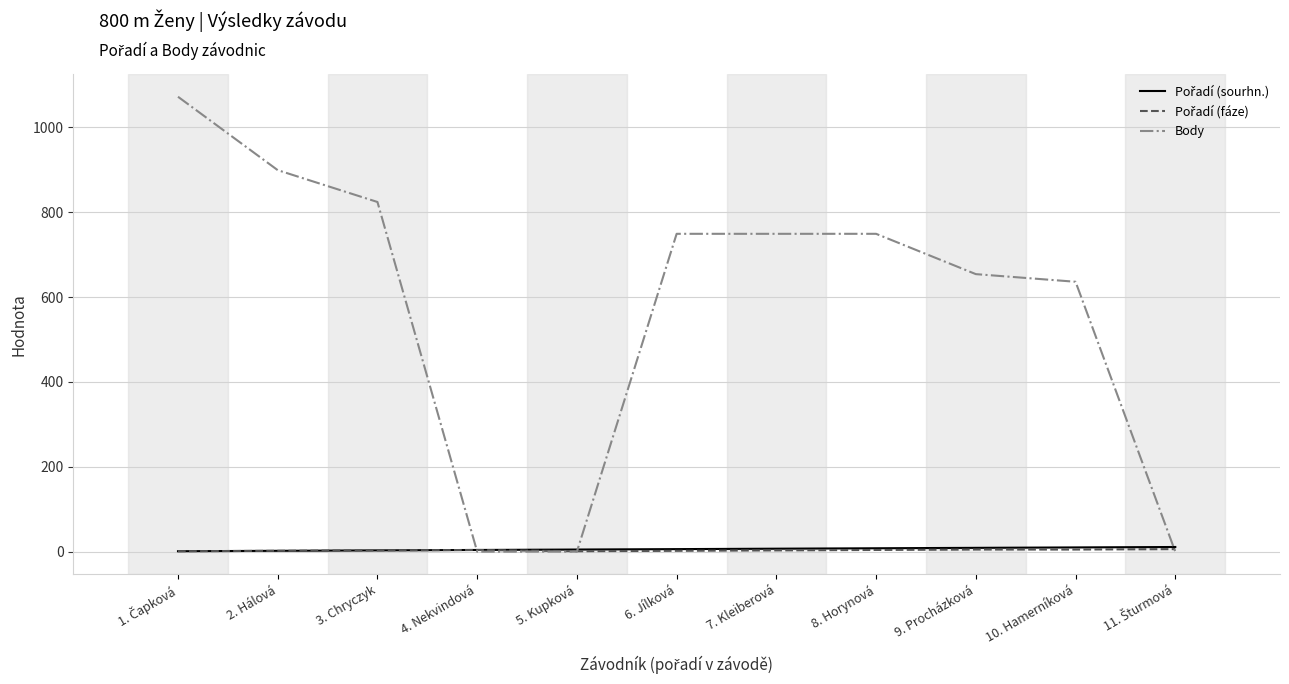

Where is Body nearest to the value 536?

10. Hamerníková